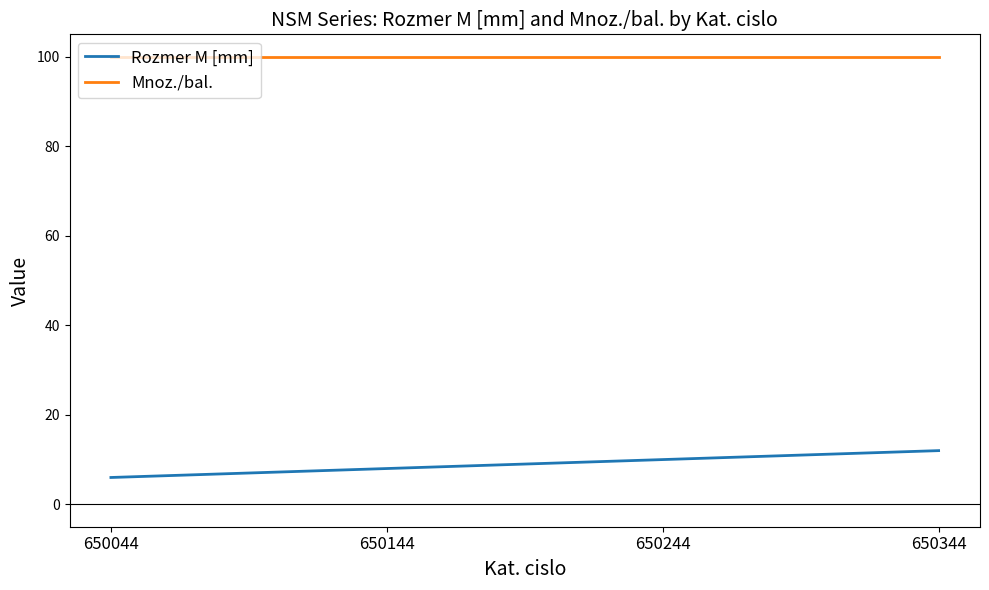

Reading right to left, list all the values displayed in this chart.

Rozmer M [mm]: 12	10	8	6
Mnoz./bal.: 100	100	100	100